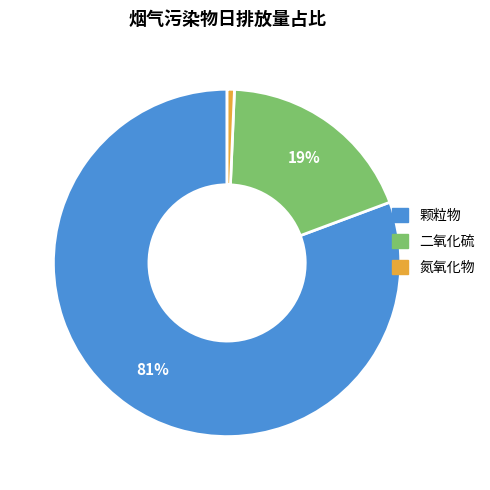

How many segments does this pie chart have?

3